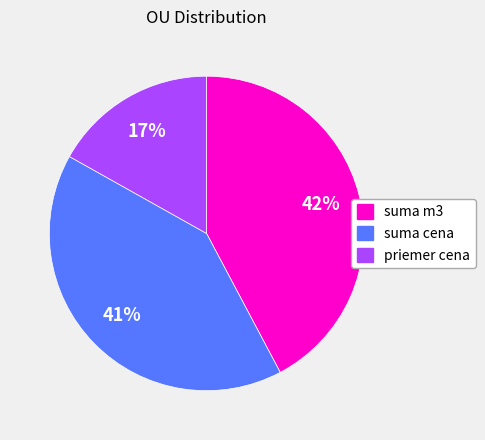

Which slice is the smallest?

priemer cena